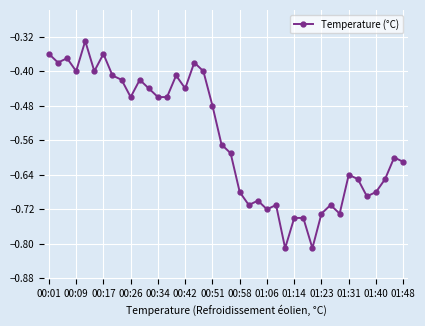

How many distinct data groups are displayed?

1